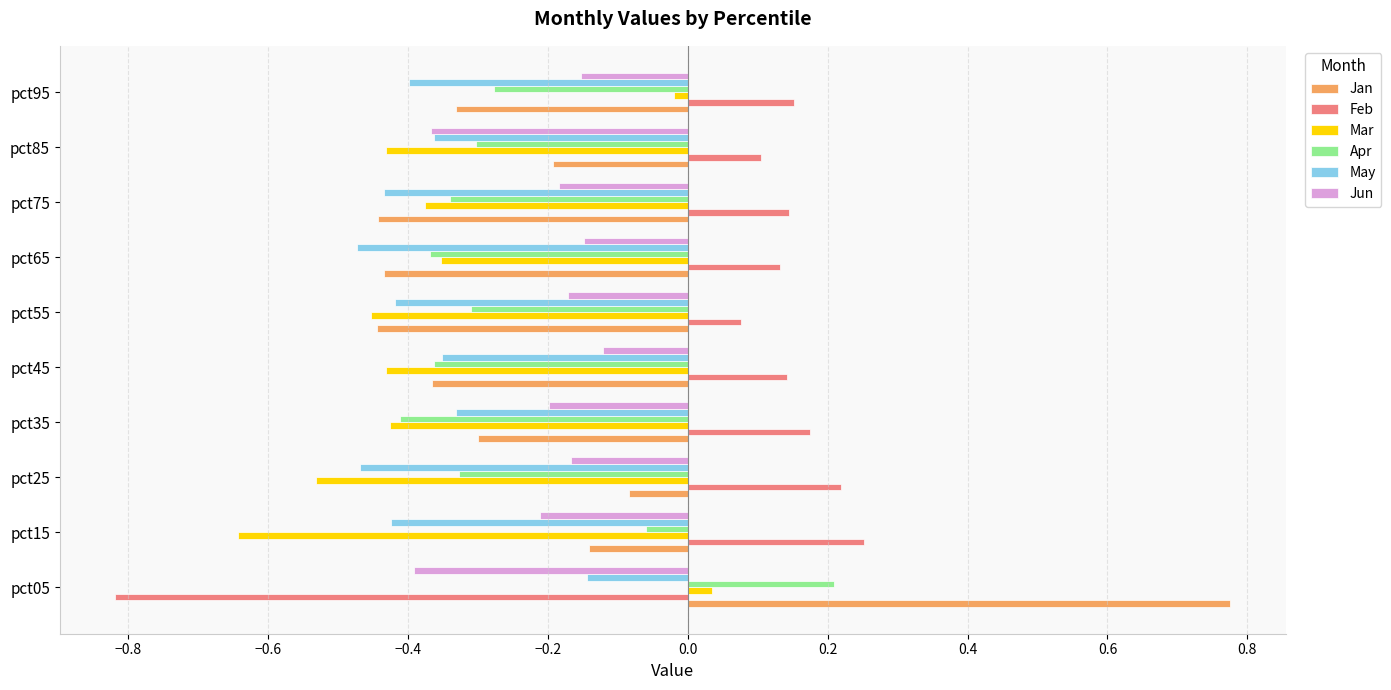

What is the difference between the maximum and minimum values in the Mar series?

0.7